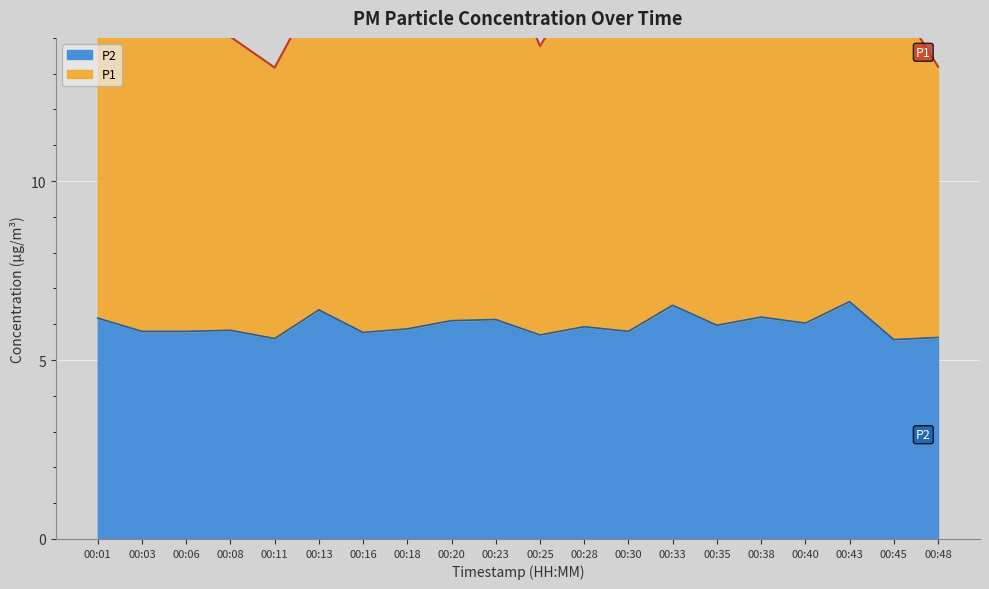

What is the lowest value of the P2 series?

5.6